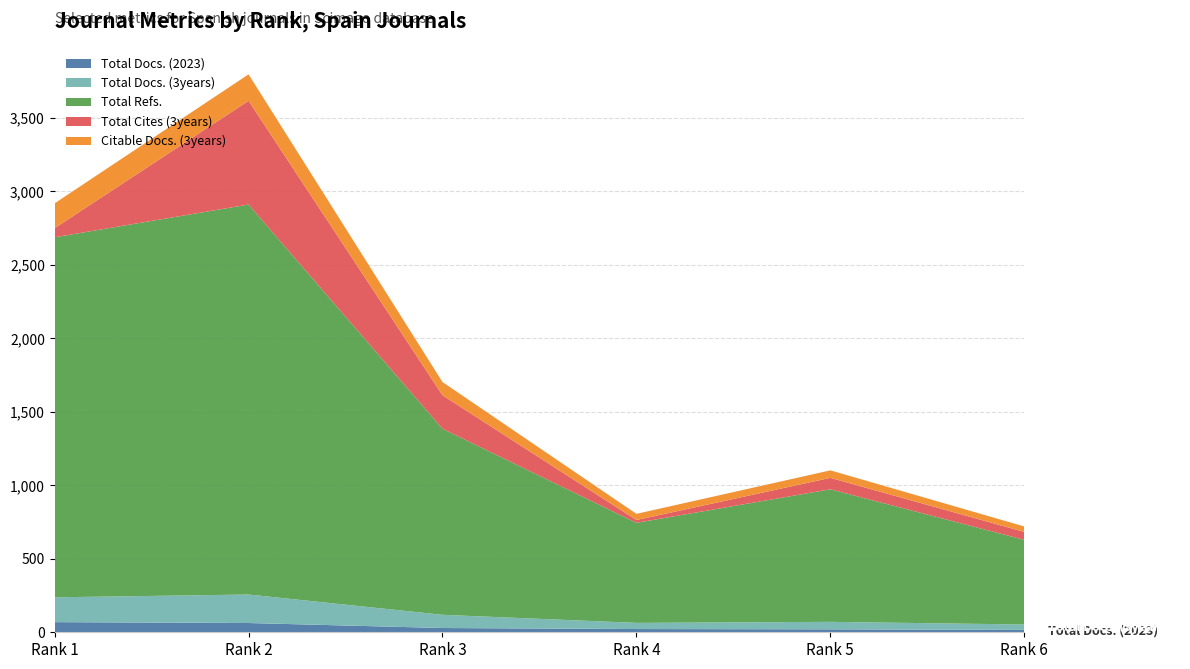

Reading left to right, extract all data points from this chart.

Total Docs. (2023): 69	63	29	22	20	16
Total Docs. (3years): 169	194	90	42	51	37
Total Refs.: 2450	2654	1266	681	902	576
Total Cites (3years): 62	706	228	19	78	54
Citable Docs. (3years): 169	180	90	42	51	37